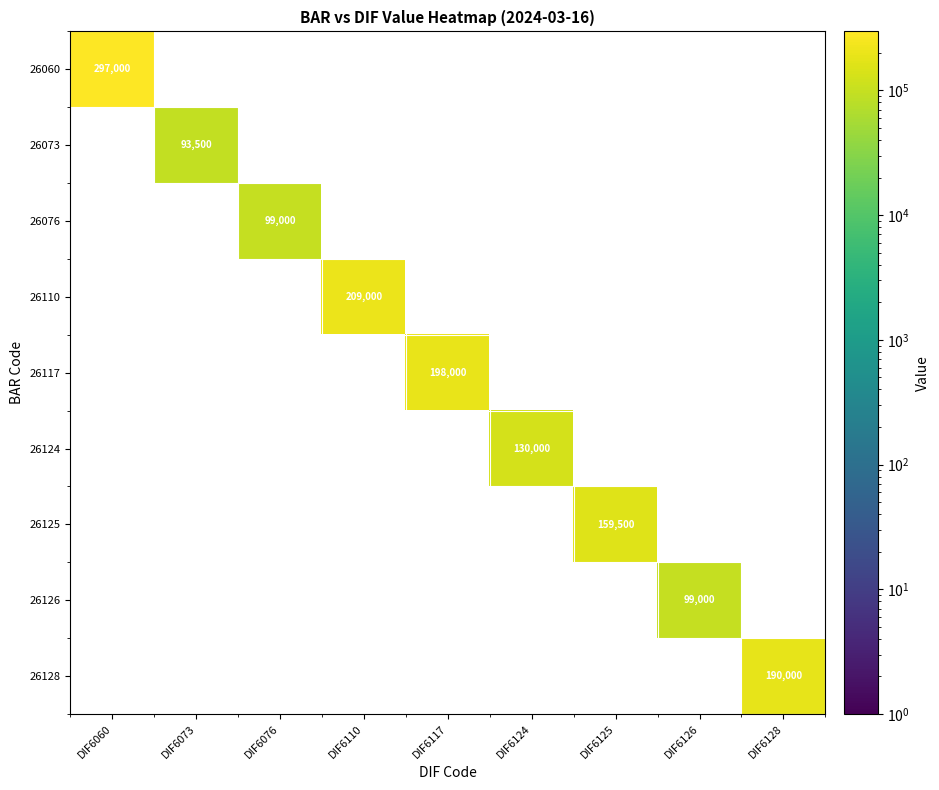

At which category is the sum across all series the highest?

DIF6060